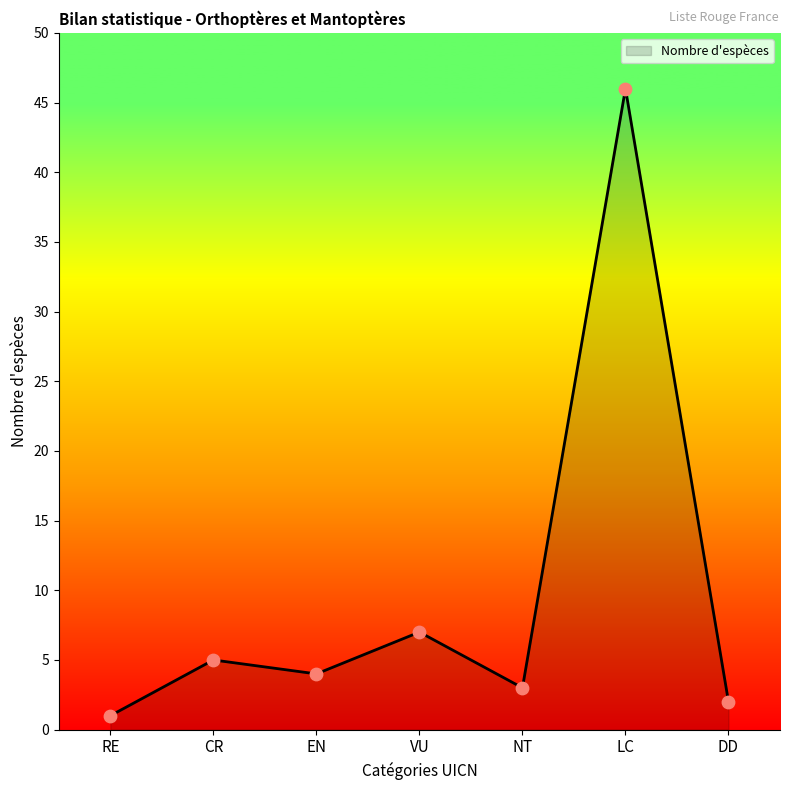

What is the change in value from EN to LC?

+42